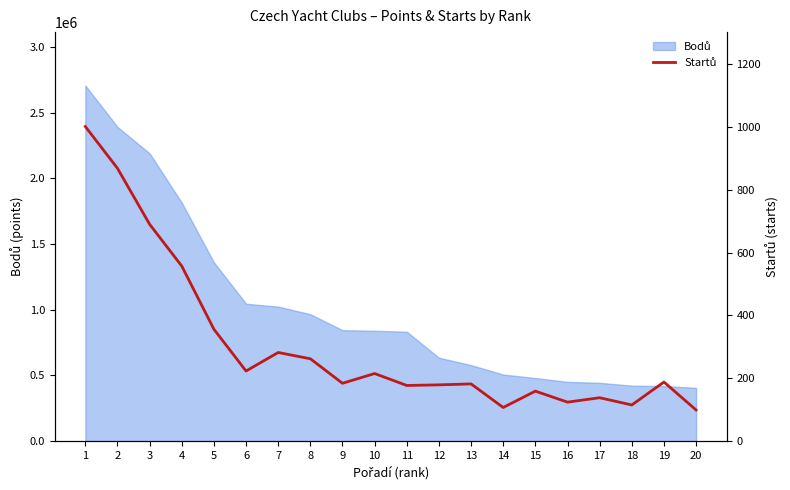

Reading left to right, transcribe all the data shown in this chart.

1=1001	2=868	3=690	4=557	5=356	6=223	7=282	8=262	9=184	10=215	11=177	12=179	13=182	14=107	15=159	16=124	17=138	18=115	19=188	20=99